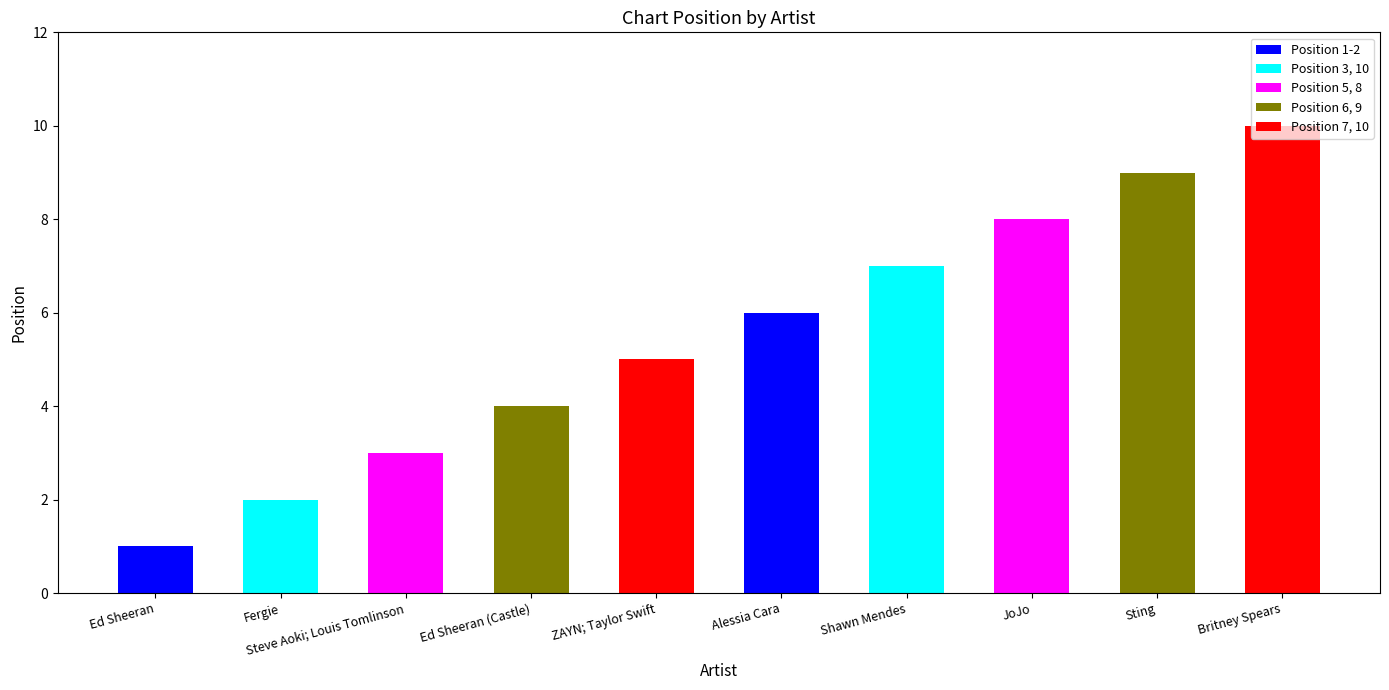

What value does the data have at Alessia Cara?

6